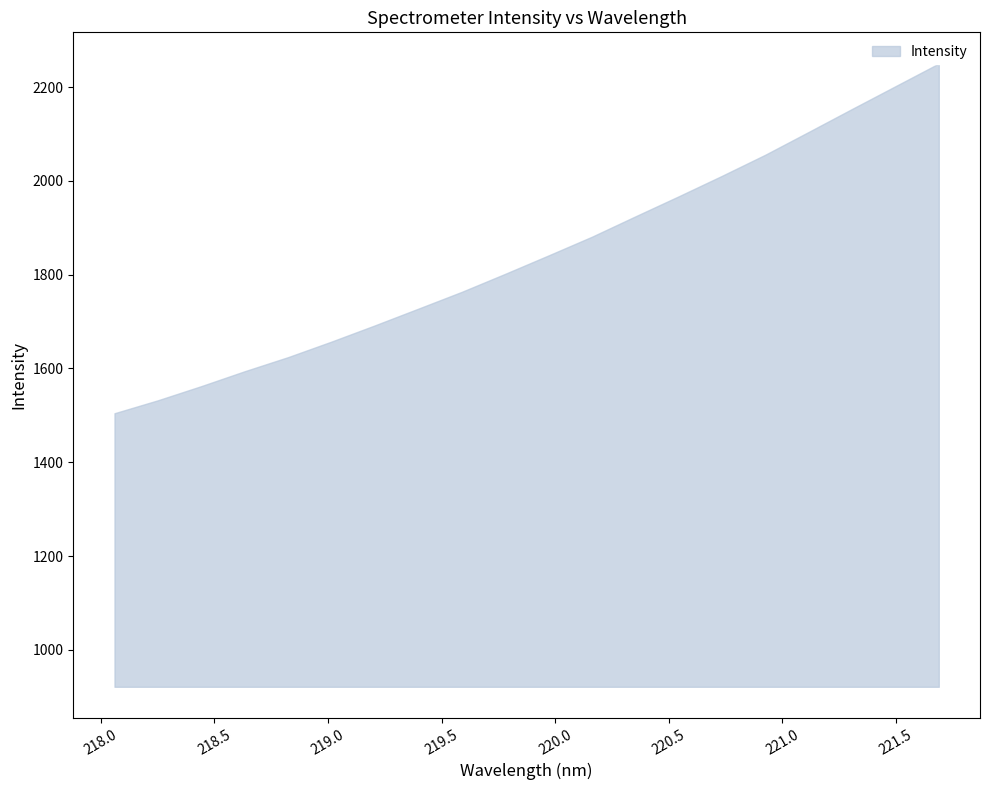

What is the minimum value shown in the chart?

1504.6